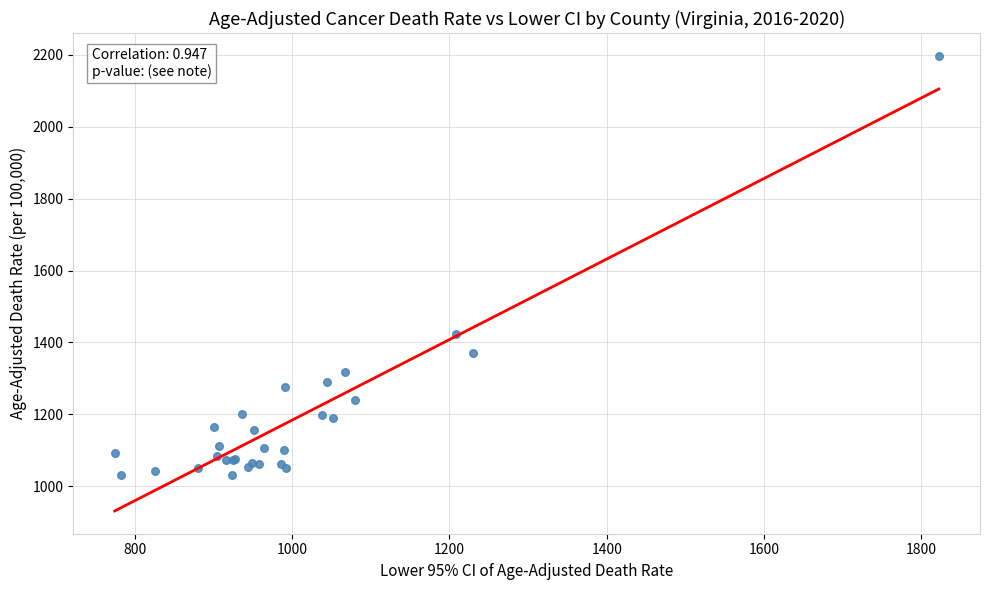

What Y value in the scatter plot is closest to 1613?

1423.4